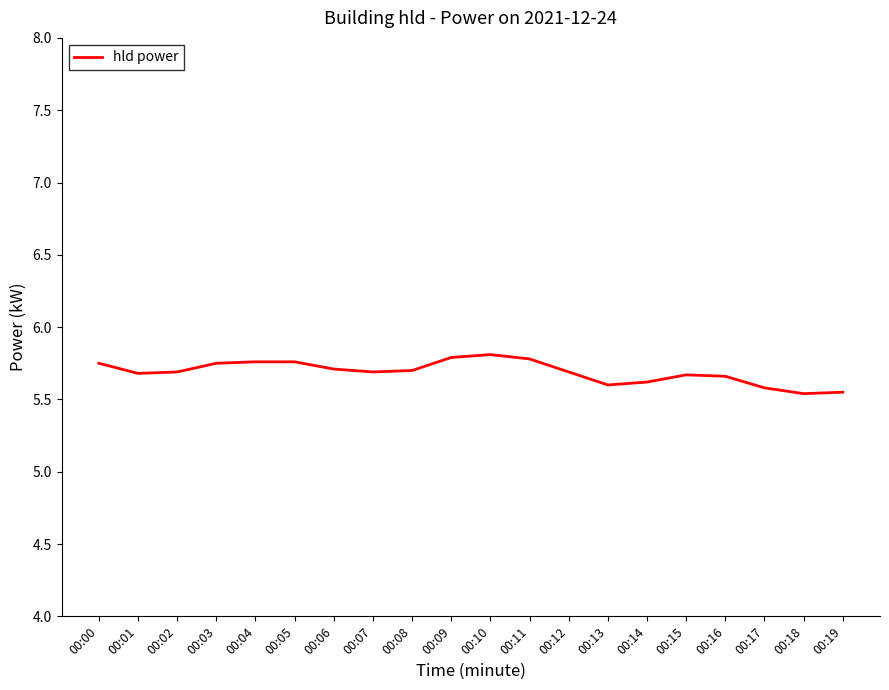

What is the difference between the second highest and second lowest values?

0.2